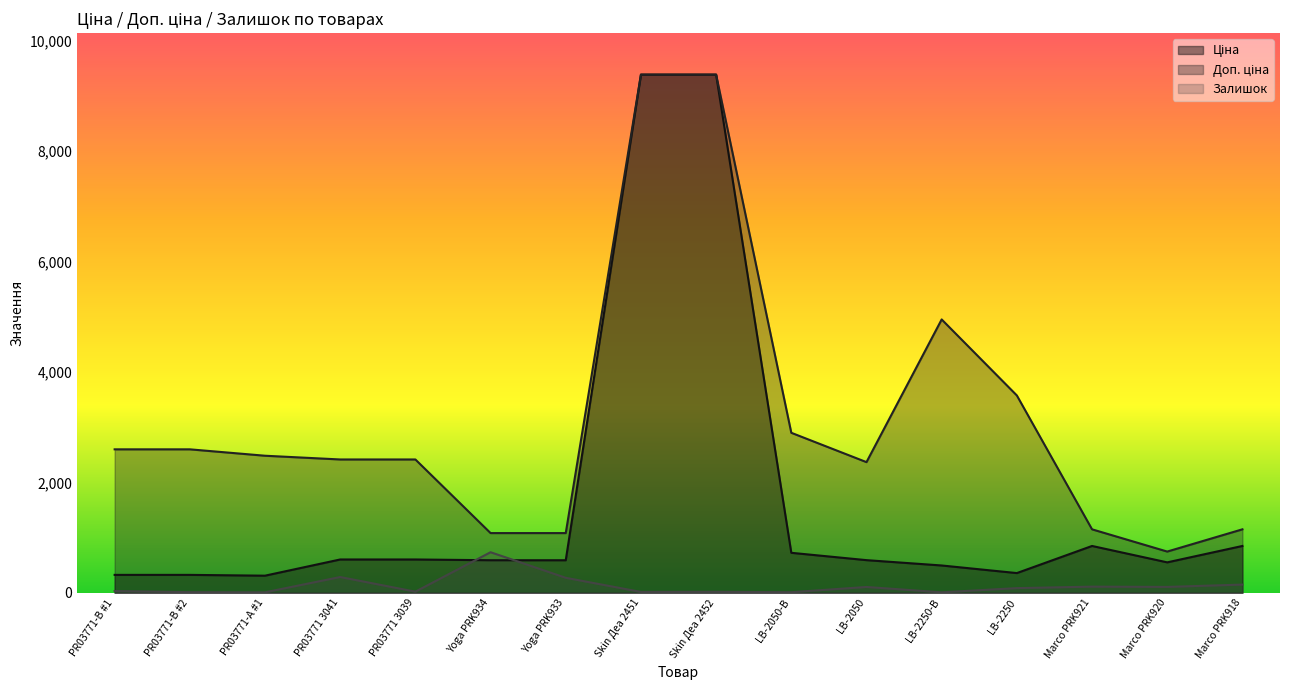

Where does the Ціна series first go above 591?

PR03771 3041